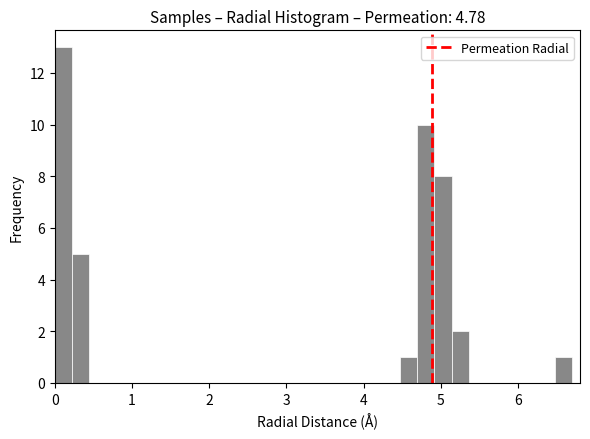

Around what value on the x-axis is the tallest bar? Give the approximate position of its centre, as read against the axis.

0.1